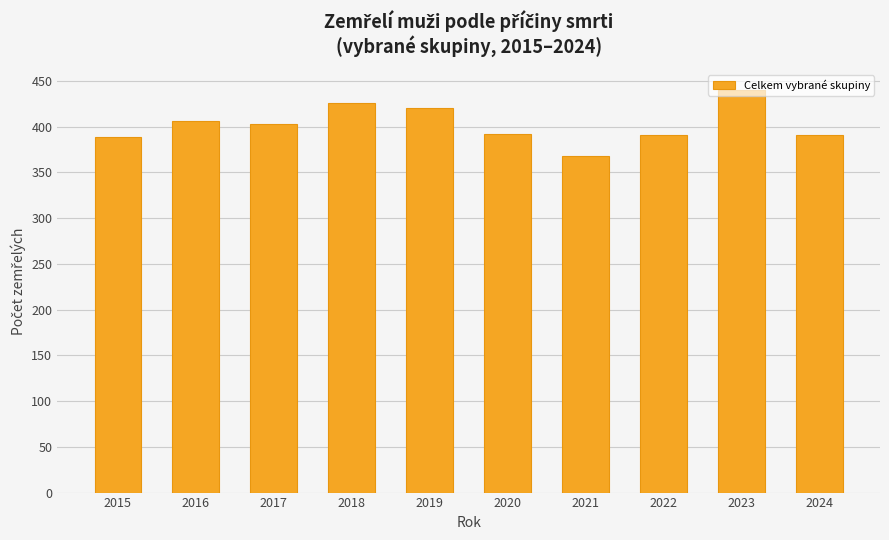

What is the ratio of the value at 2024 to the value at 2017?

1.0